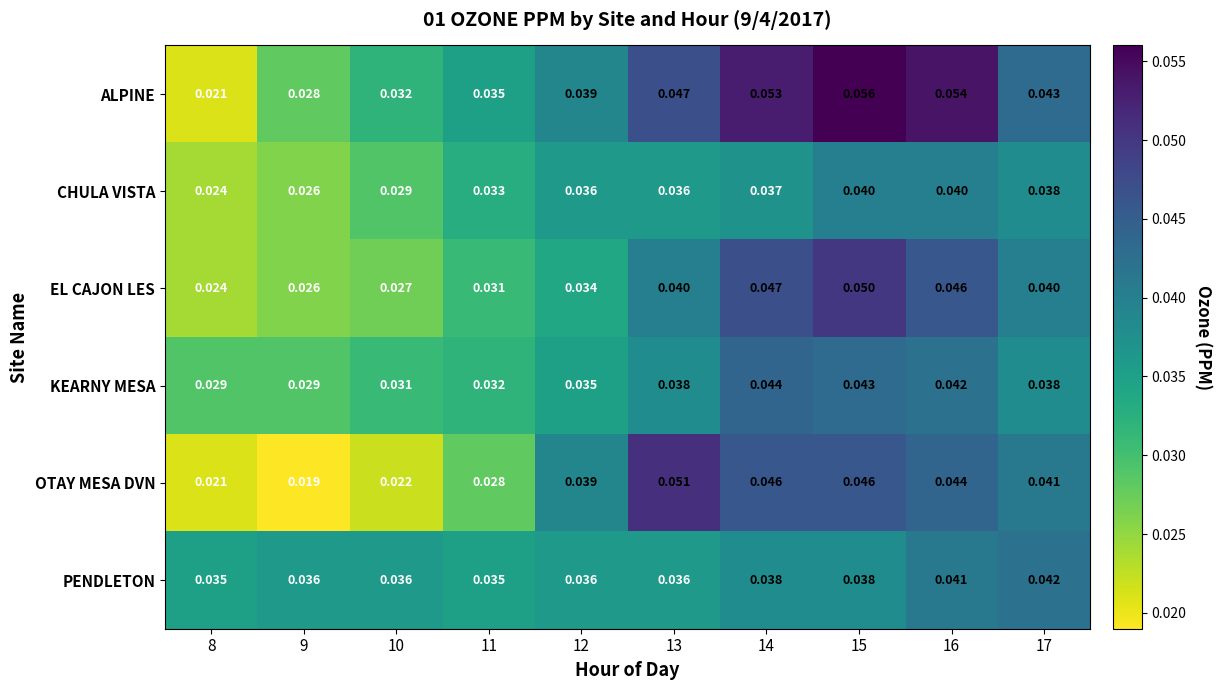

Which series has the largest range (max minus min)?

ALPINE